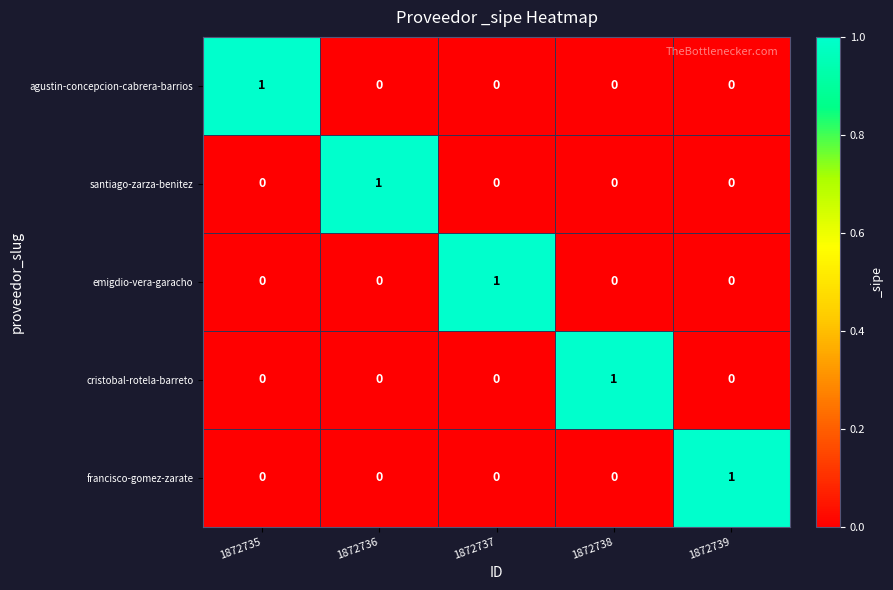

What is the spread (max minus min) of values at 1872739?

1